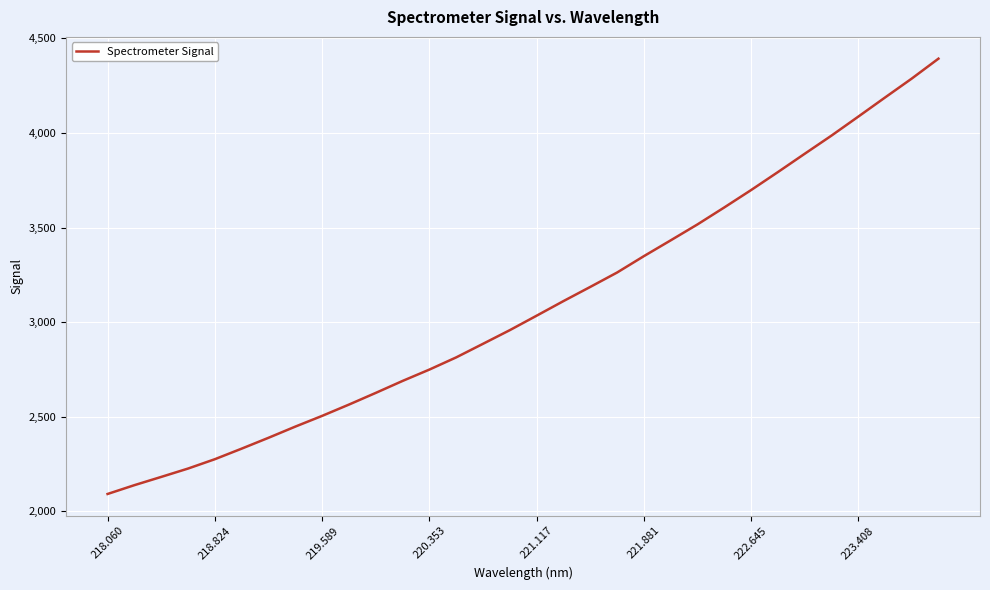

Is this an area chart (filled region under the line)?

No